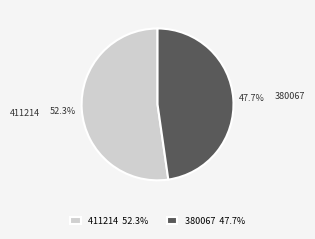

What is the majority slice?

411214